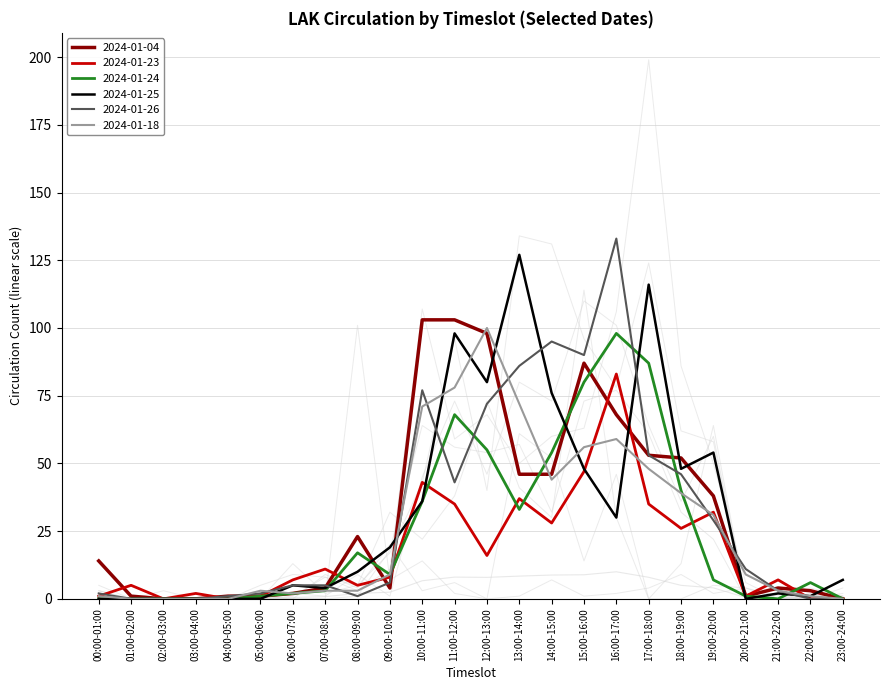

True or false: 2024-01-23 and 2024-01-25 cross at least once.

True